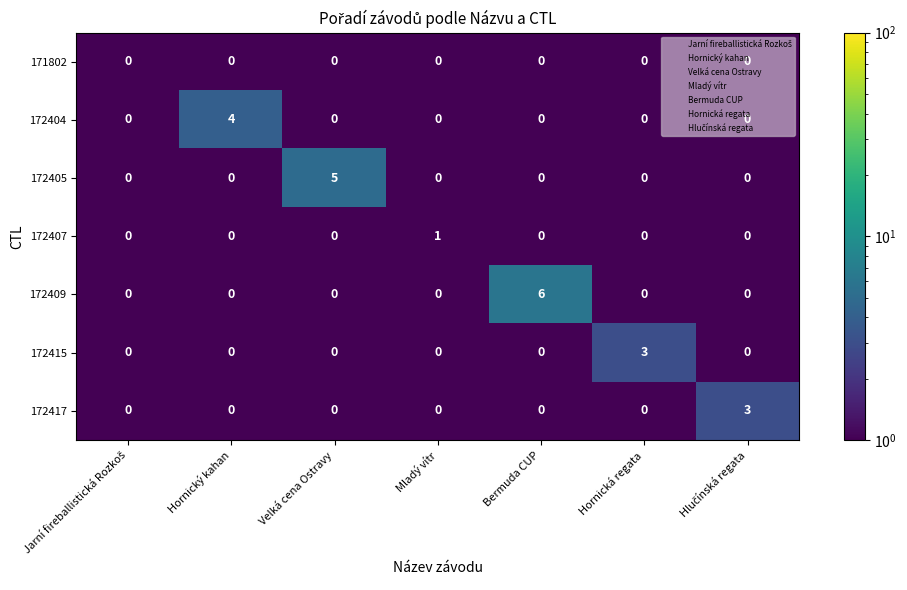

How many 172404 values are between 0 and 1?

6